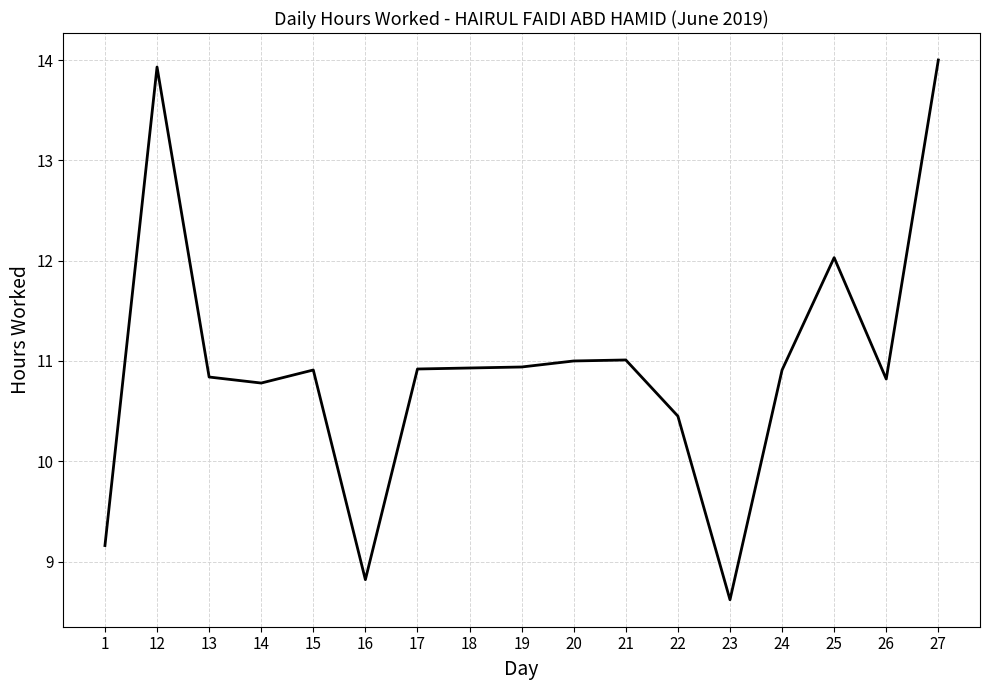

How many distinct data groups are displayed?

1